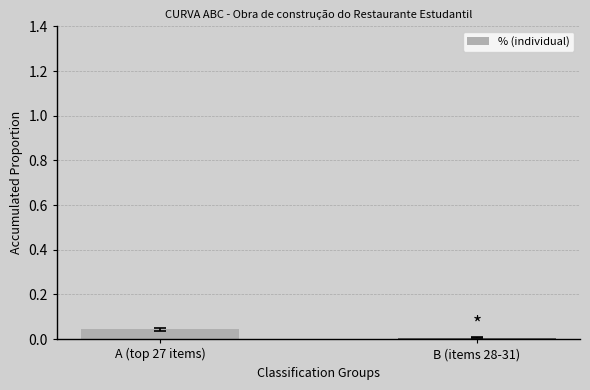

Rank the categories by value from highest to lowest.

A (top 27 items), B (items 28-31)